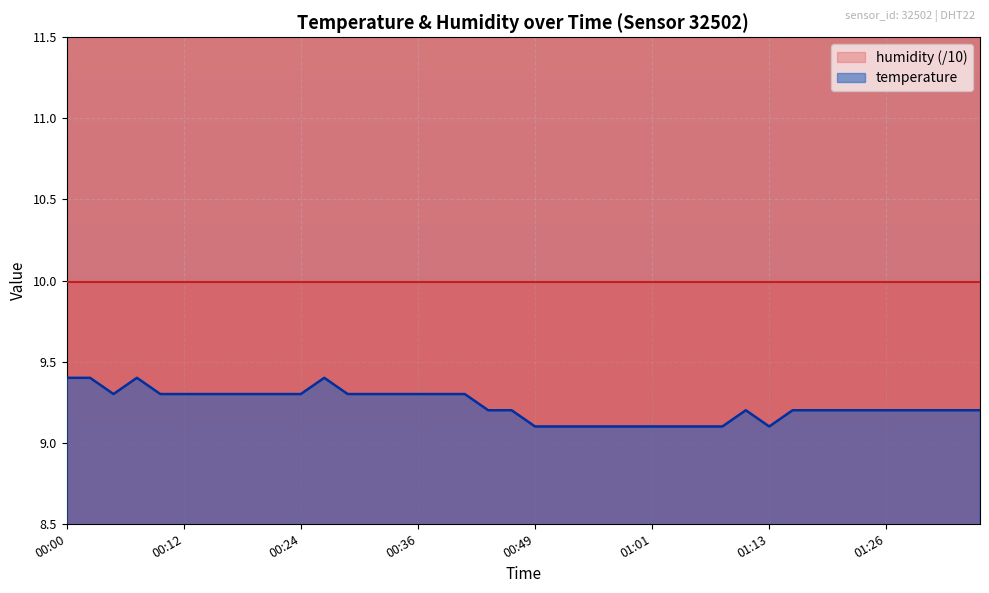

At which category does the chart reach its minimum across all series?

00:49